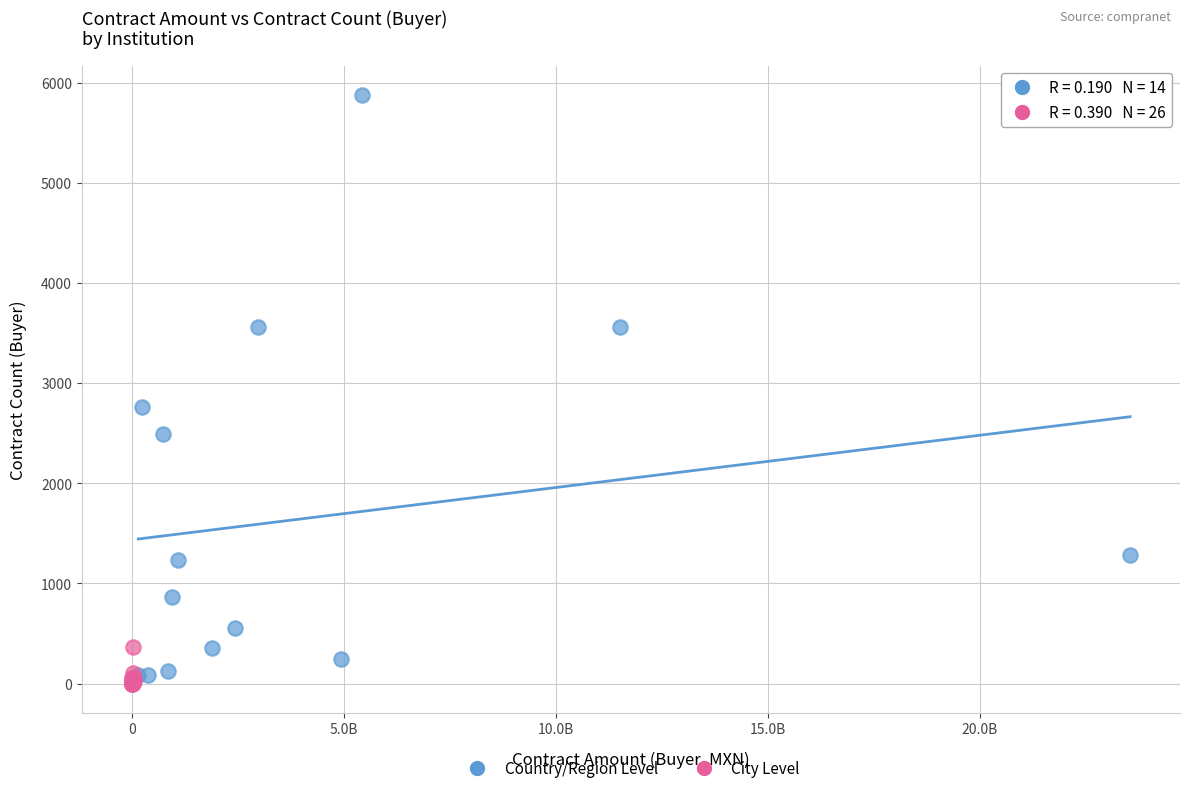

Which series contains the highest Y value?

Country/Region Level